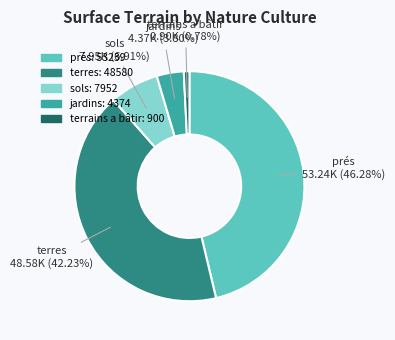

Does any single category account for the majority?

No